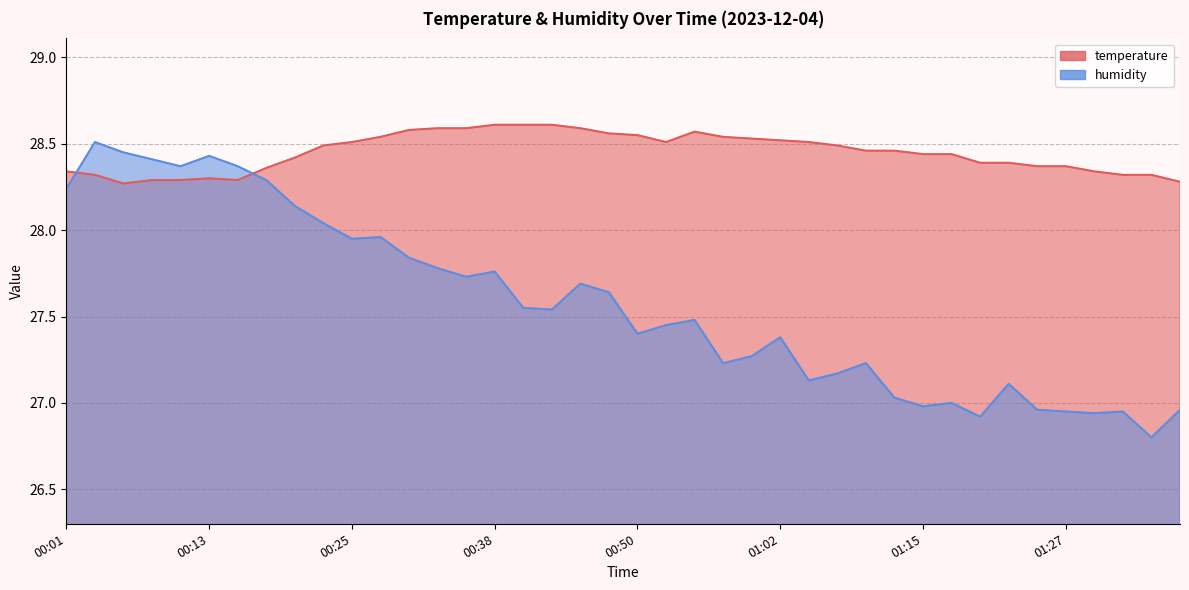

The value of temperature at 01:19 is 28.4. True or false?

True